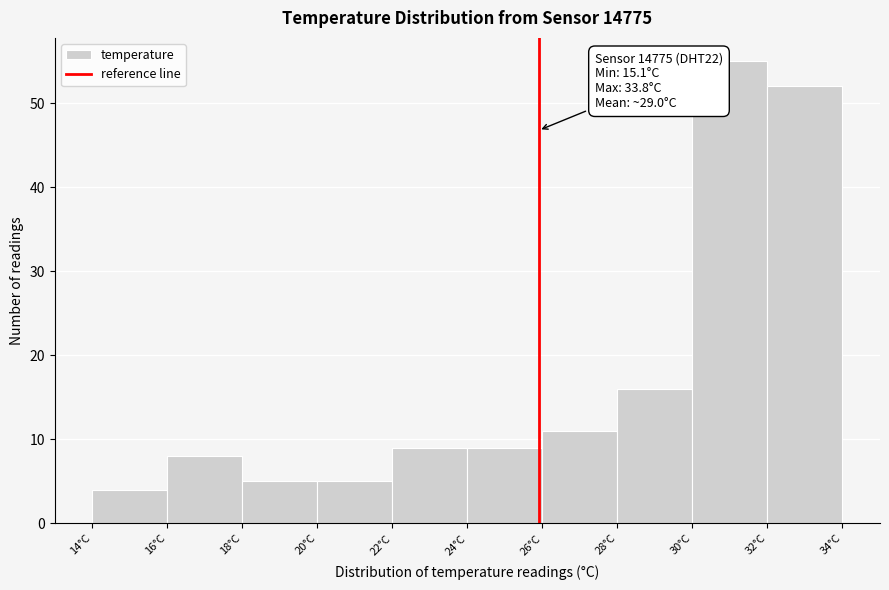

Which range on the x-axis has the tallest bar?

30 to 32